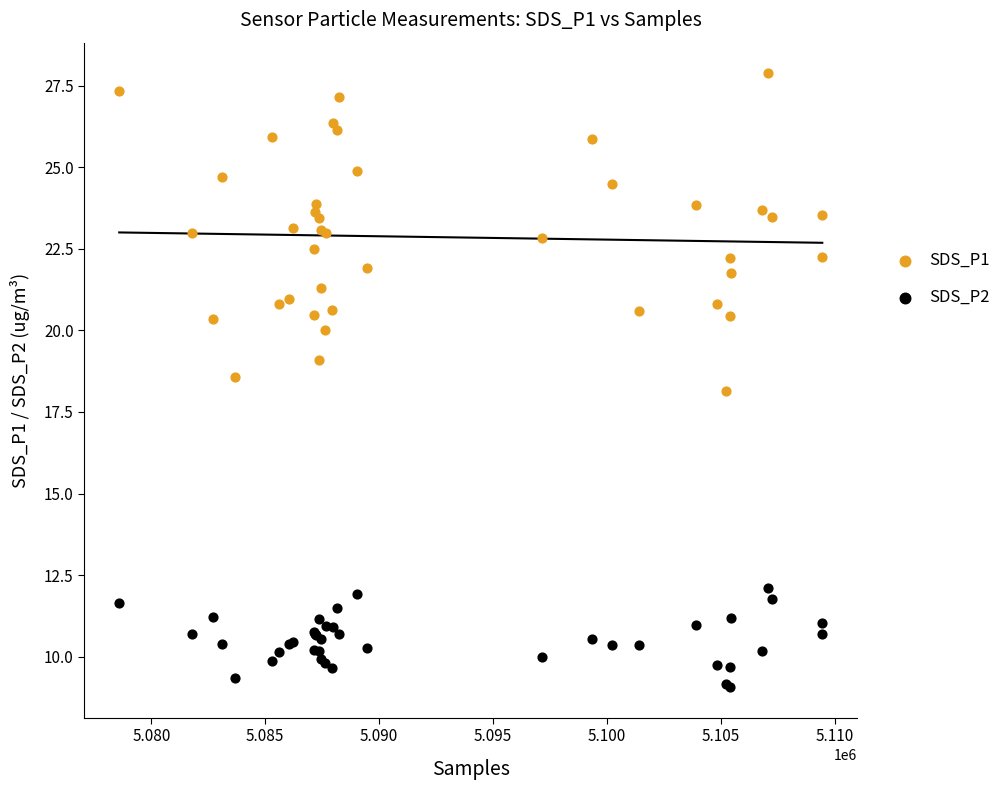

Which series has the widest spread of Y values?

SDS_P1